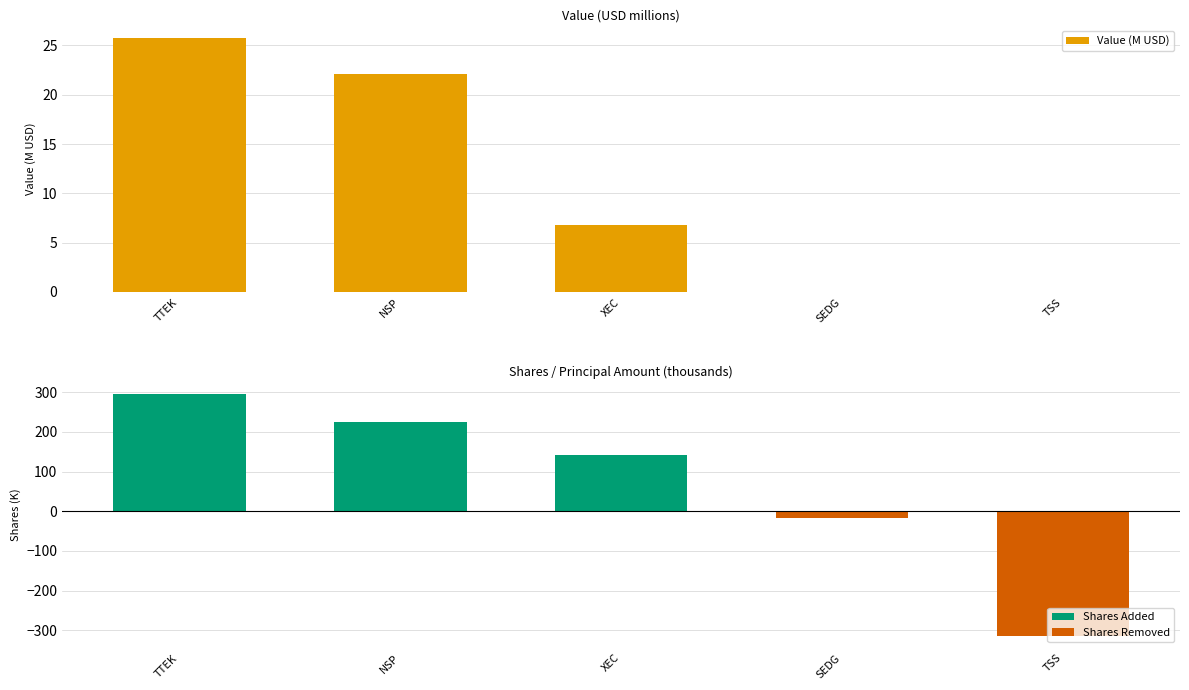

What is the label of the 4th bar from the left?

SEDG